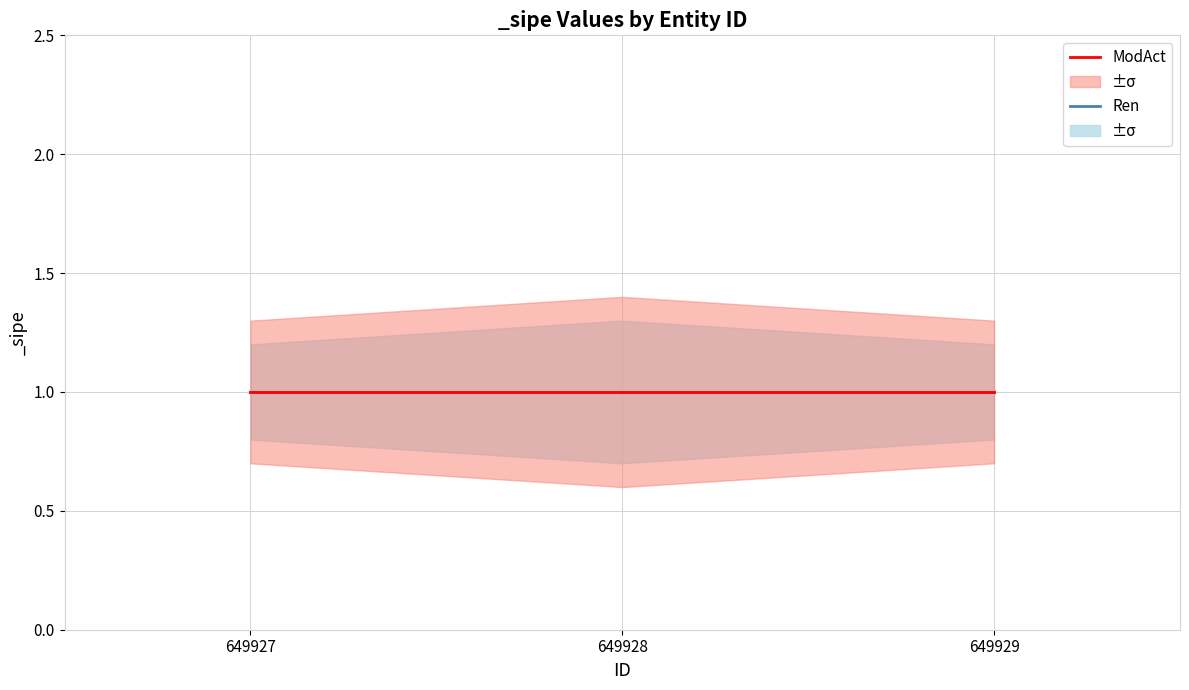

What is the sum of all ModAct values?

3.0